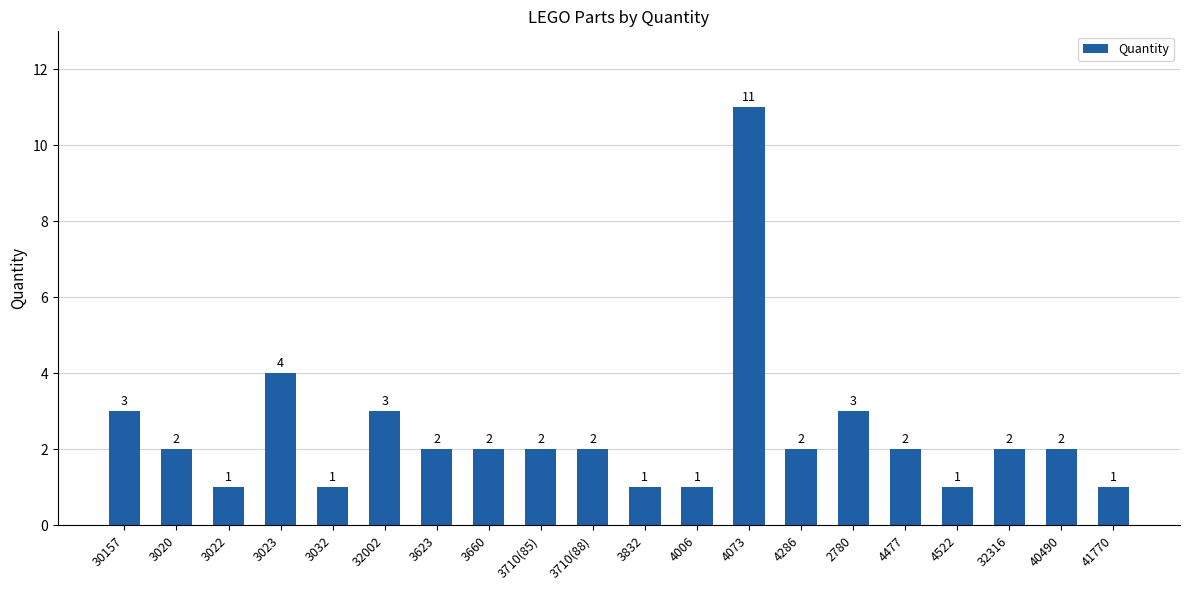

Count the values in the range 1 to 3.

18